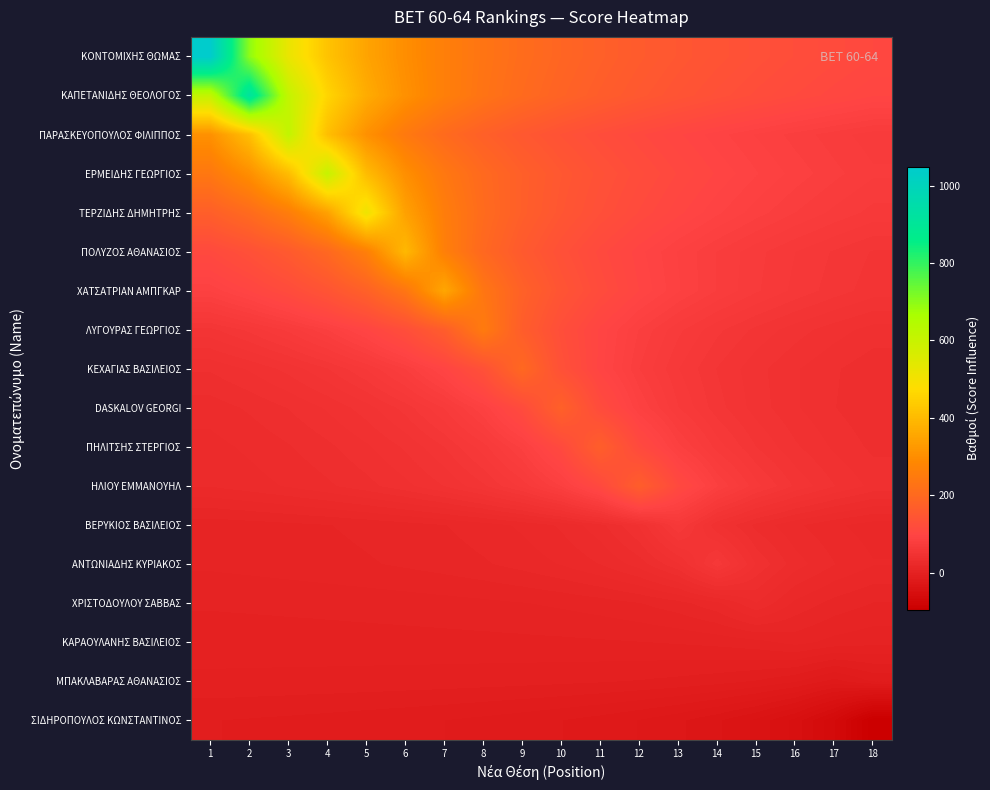

What is the difference between the highest and lowest values at 1?

1058.0